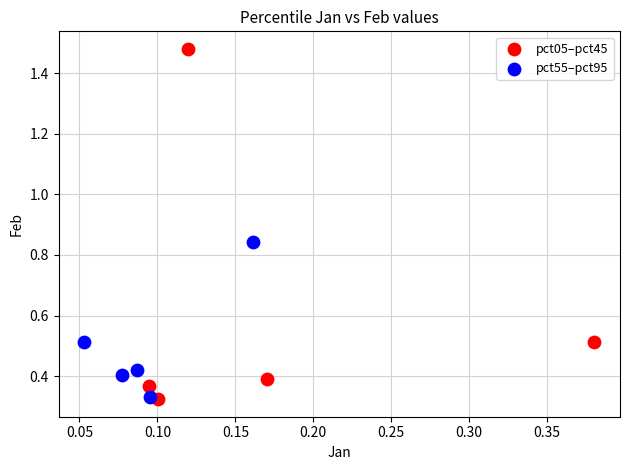

Which series has the largest Y range (max minus min)?

pct05–pct45